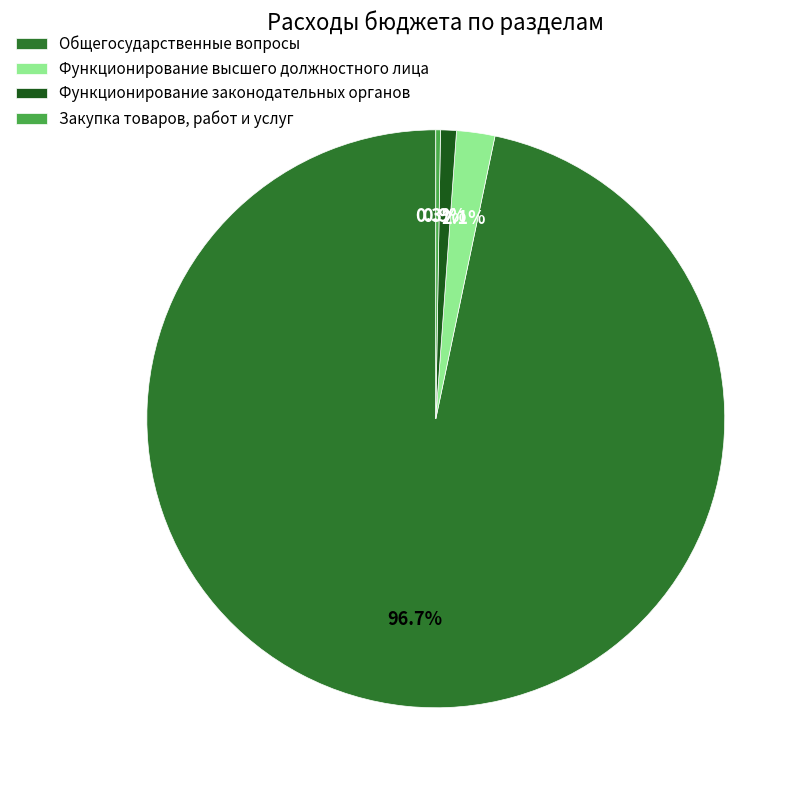

Which slice is the largest?

Общегосударственные вопросы